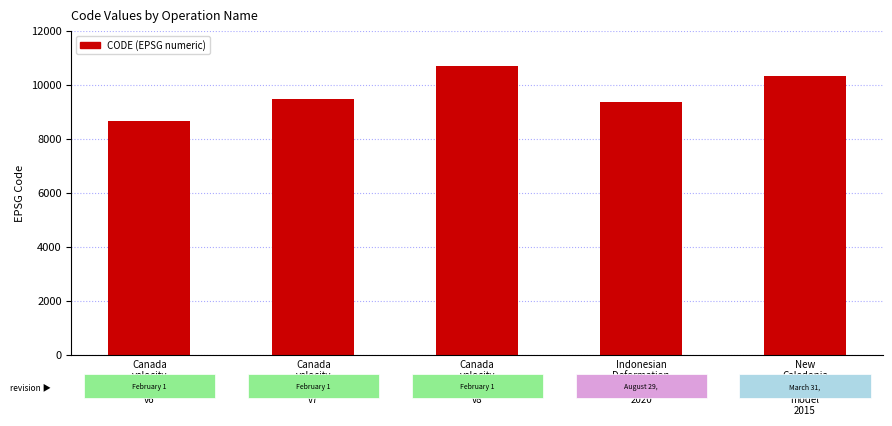

The value at Canada
velocity
grid
v8 is 4800. True or false?

False